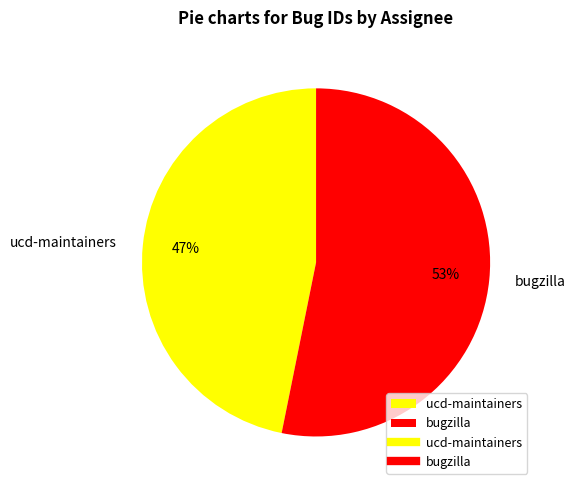

Is bugzilla the majority of the pie?

Yes